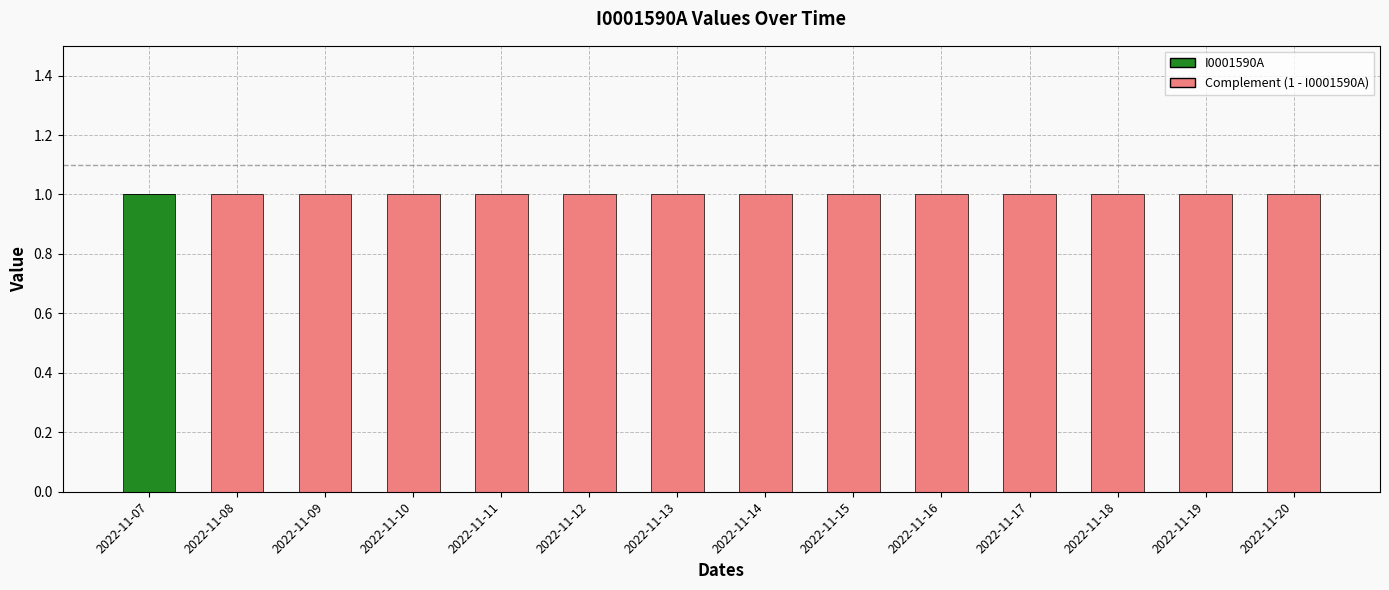

The value of I0001590A at 2022-11-10 is 0. True or false?

True